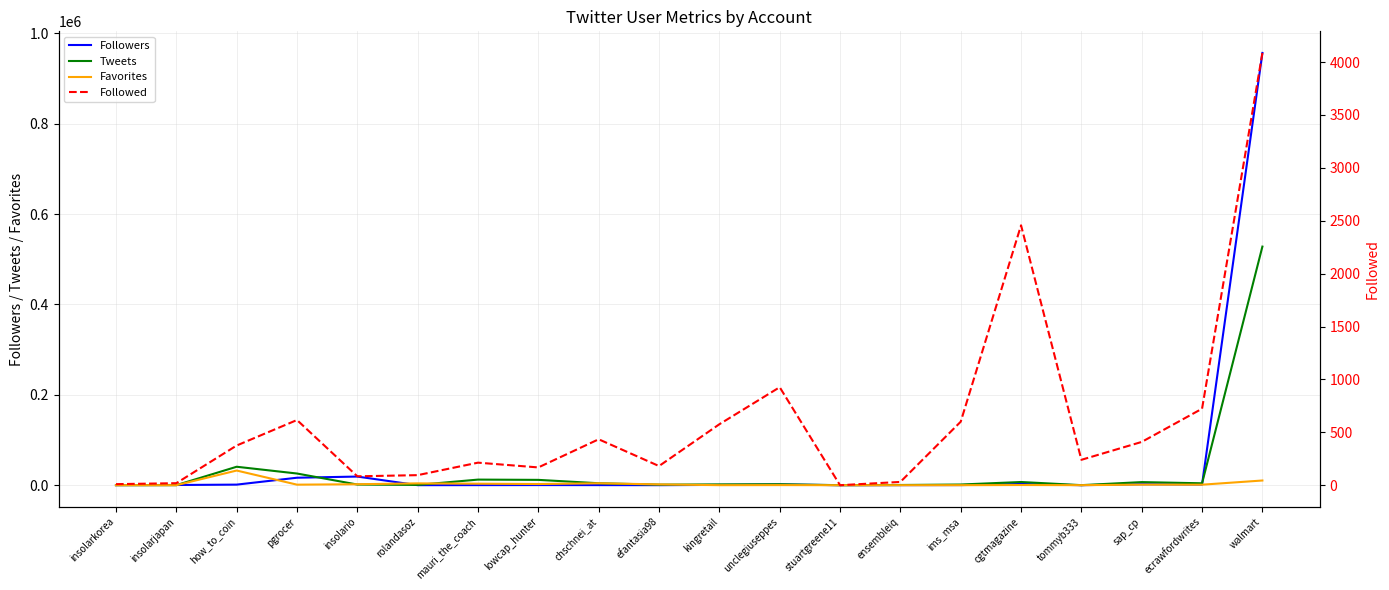

The value of Followers at kingretail is 459. True or false?

False